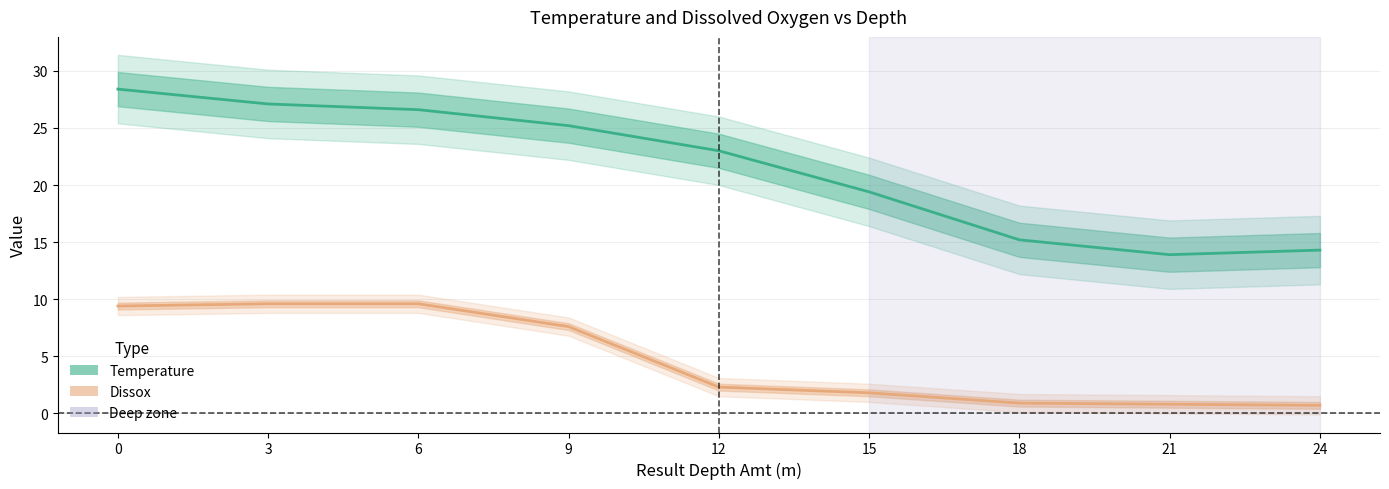

Rank the series by their maximum value, from lowest to highest.

Dissox, Temperature